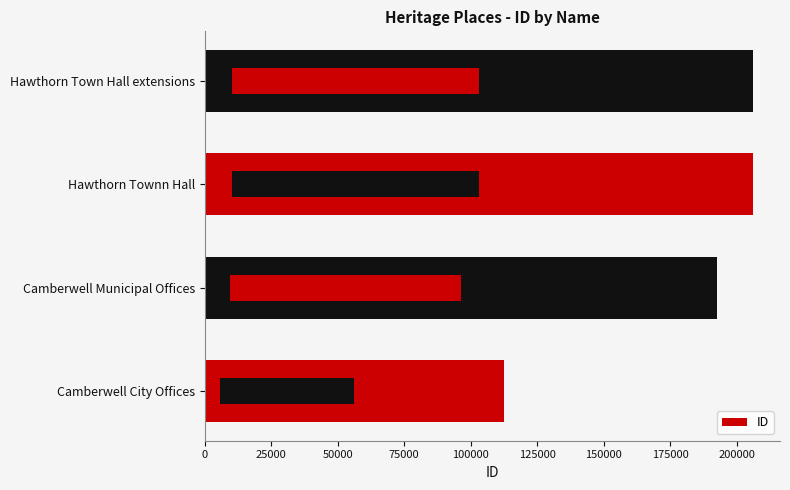

Reading right to left, list all the values displayed in this chart.

206042	206041	192670	112361